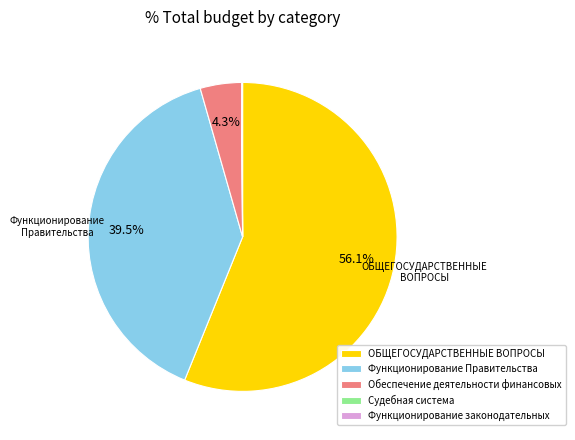

Which category has the biggest portion of the pie?

ОБЩЕГОСУДАРСТВЕННЫЕ ВОПРОСЫ